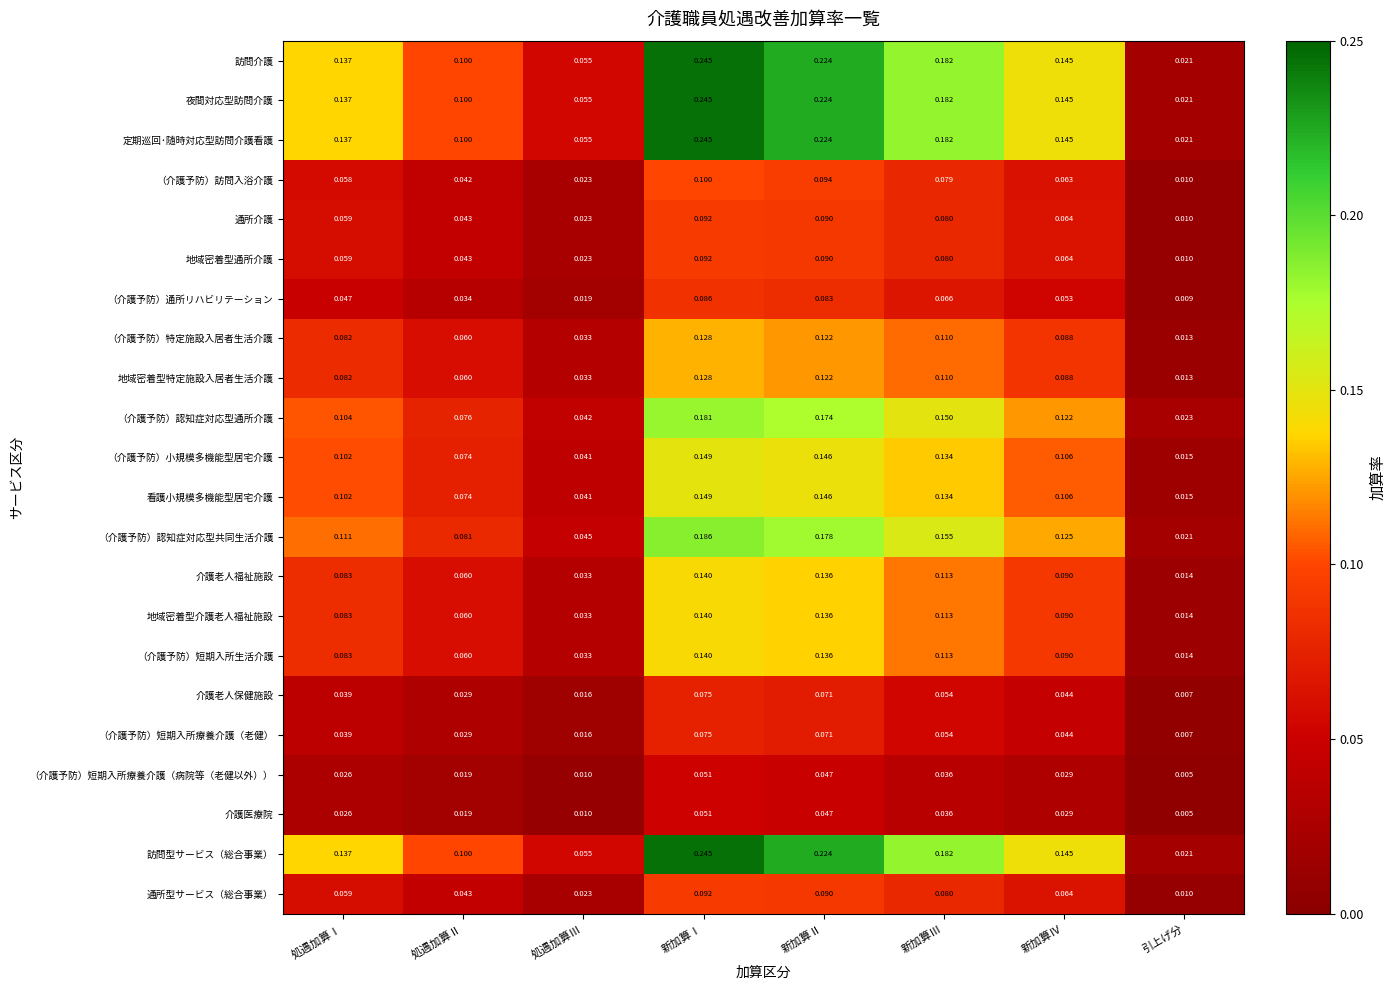

Between 処遇加算Ⅱ and 新加算Ⅳ, which series saw the biggest shift?

（介護予防）認知症対応型通所介護